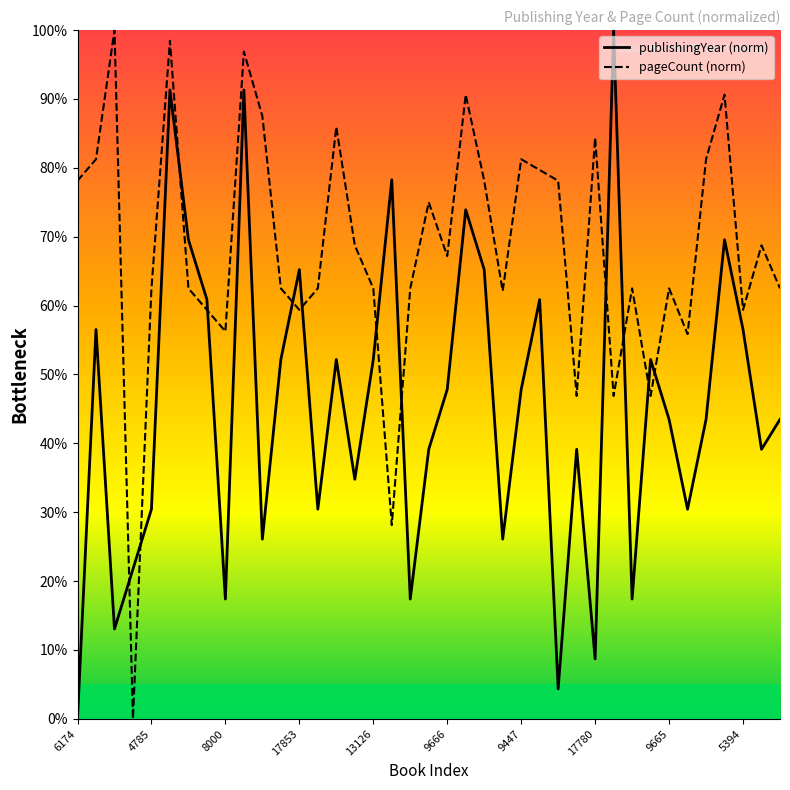

After their last crossing, which series has the higher values: pageCount or publishingYear?

pageCount